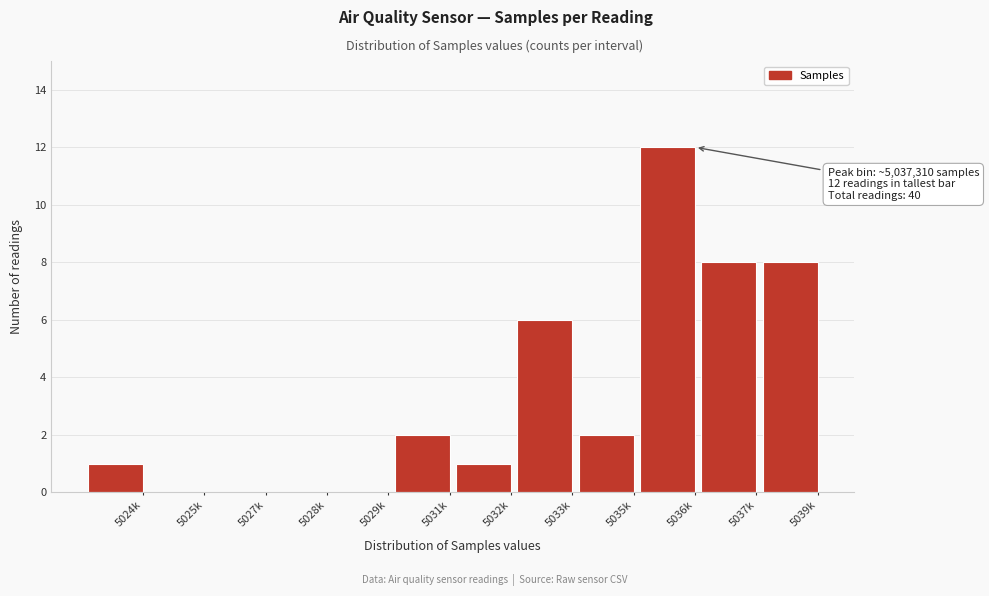

Reading left to right, extract all data points from this chart.

5024k=1	5025k=0	5027k=0	5028k=0	5029k=0	5031k=2	5032k=1	5033k=6	5035k=2	5036k=12	5037k=8	5039k=8